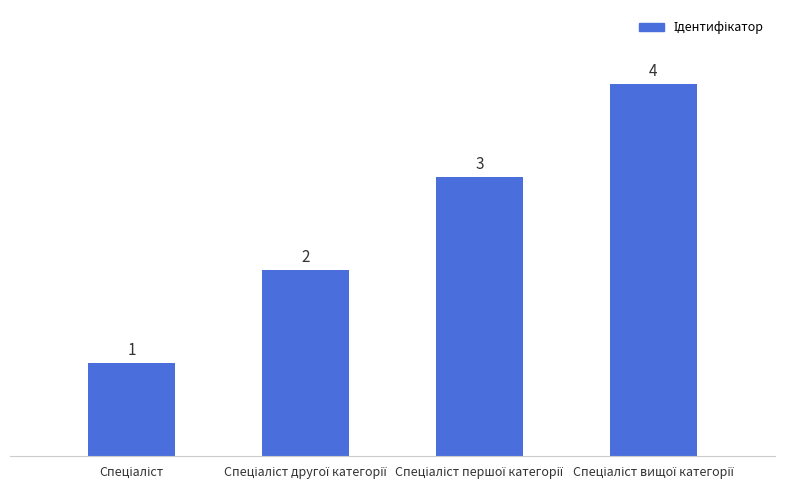

What is the value of the 2nd bar from the left?

2